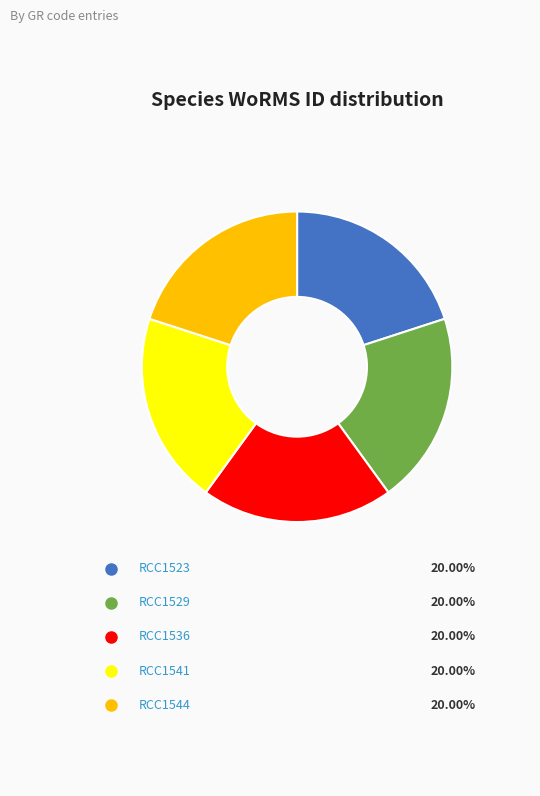

What percentage do RCC1544 and RCC1523 together represent?

40.0%